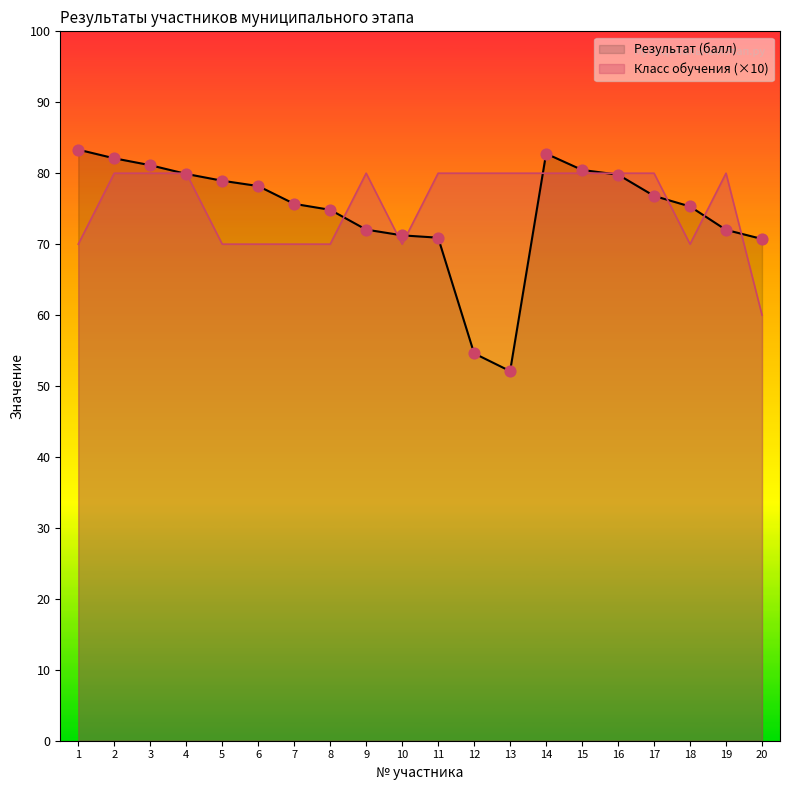

Which series reaches the minimum Y coordinate?

Результат (балл)